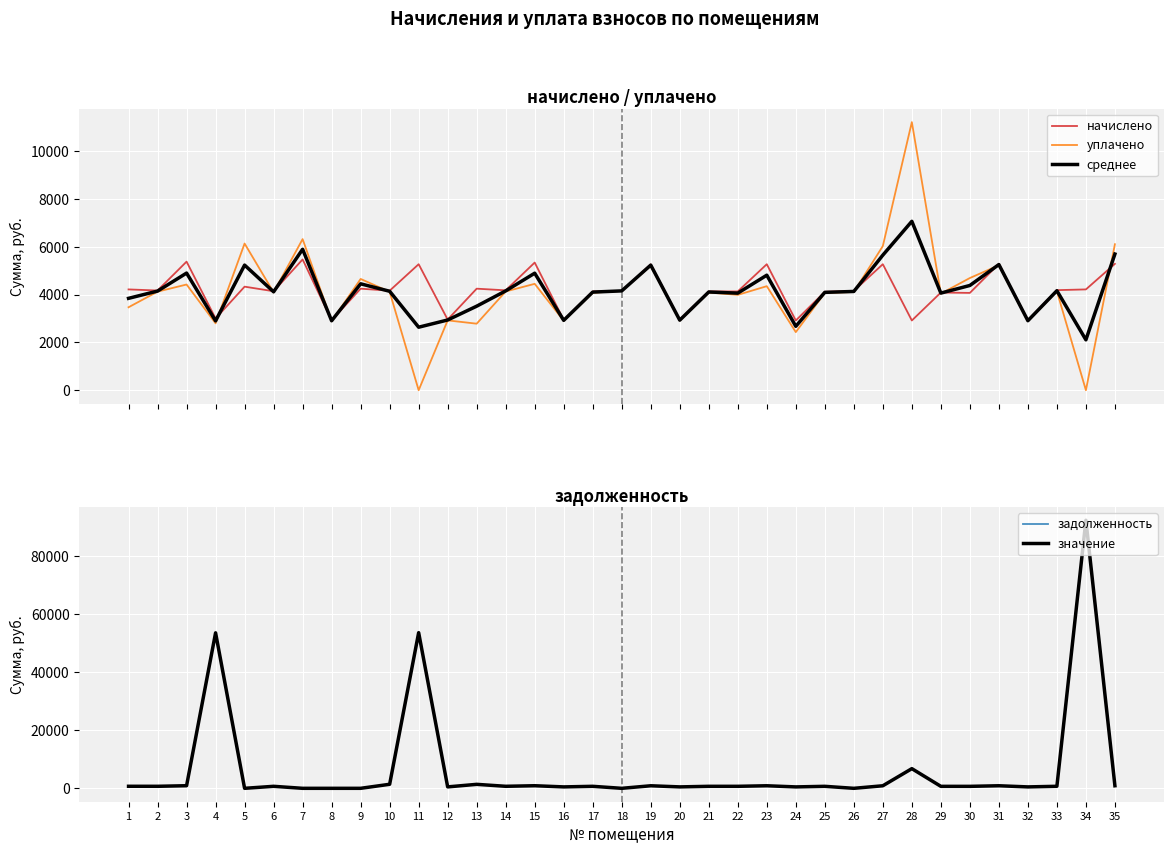

Is it true that задолженность equals 521.8 at 15?

False